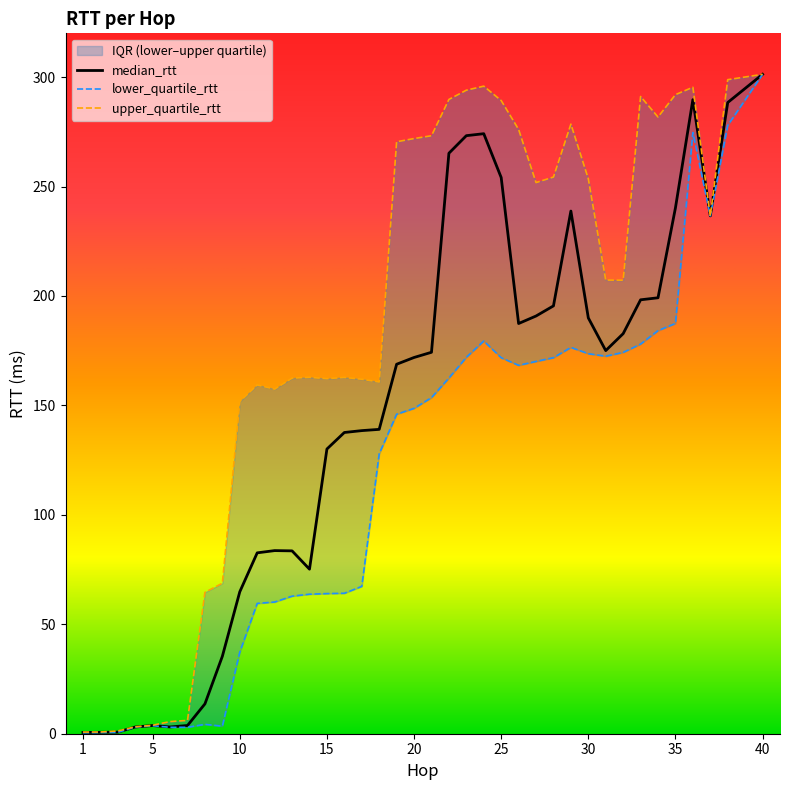

True or false: lower_quartile_rtt has more than 2 interior local peaks.

True